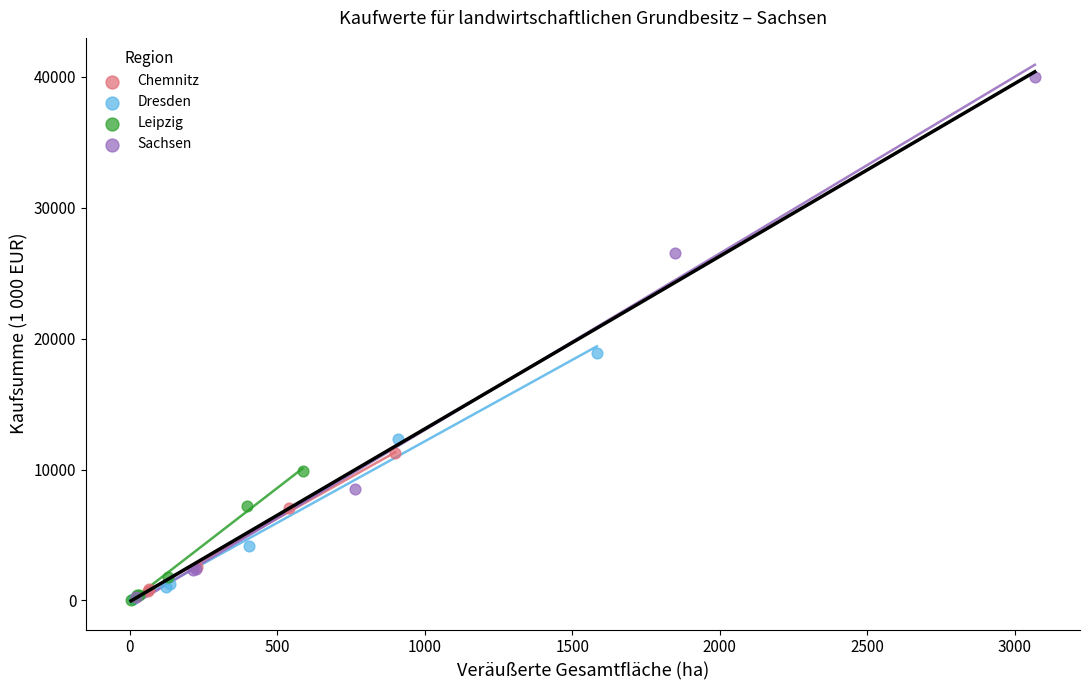

Which series contains the highest Y value?

Sachsen